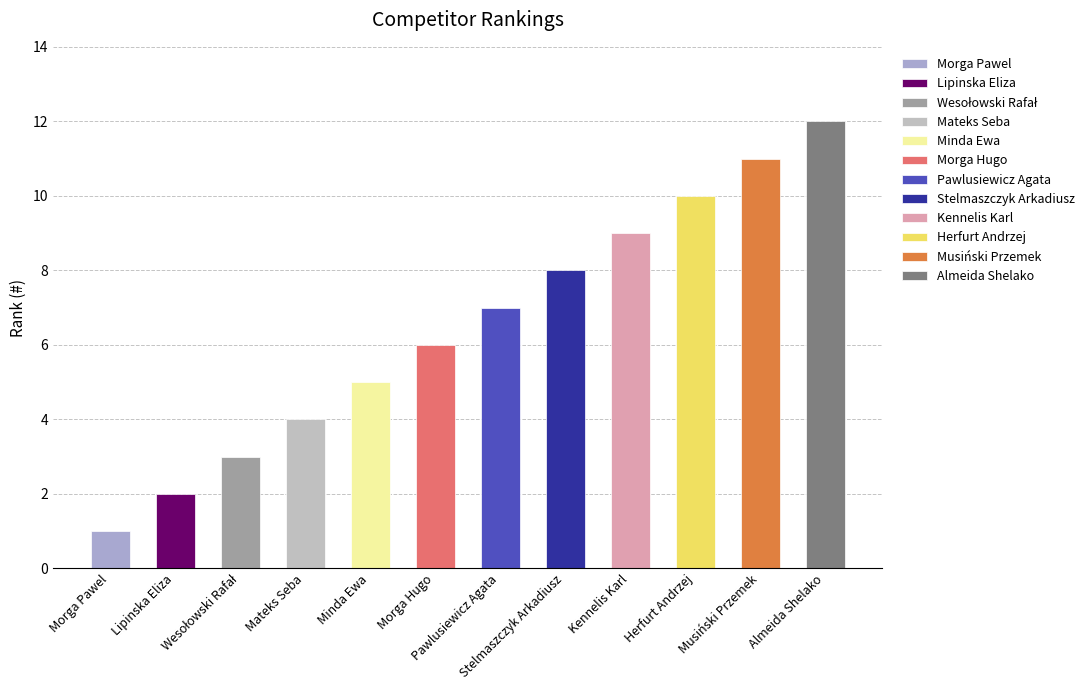

Reading left to right, what are all the values shown in this chart?

Morga Pawel=1	Lipinska Eliza=2	Wesołowski Rafał=3	Mateks Seba=4	Minda Ewa=5	Morga Hugo=6	Pawlusiewicz Agata=7	Stelmaszczyk Arkadiusz=8	Kennelis Karl=9	Herfurt Andrzej=10	Musiński Przemek=11	Almeida Shelako=12